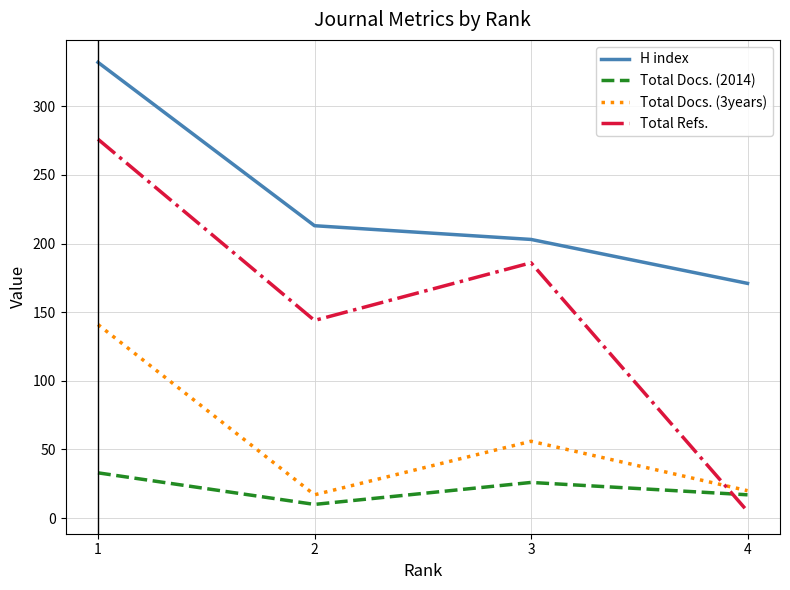

True or false: H index and Total Refs. cross at least once.

False